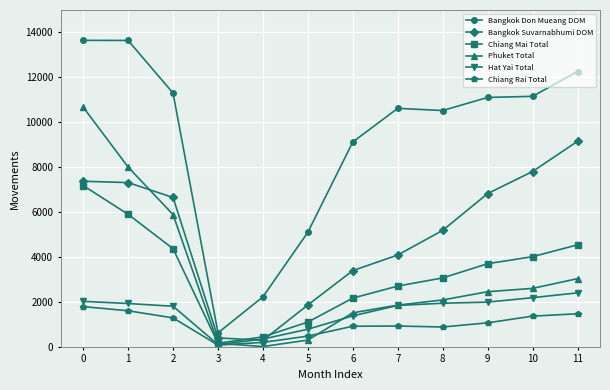

The value of Chiang Mai Total at 11 is 4542. True or false?

True